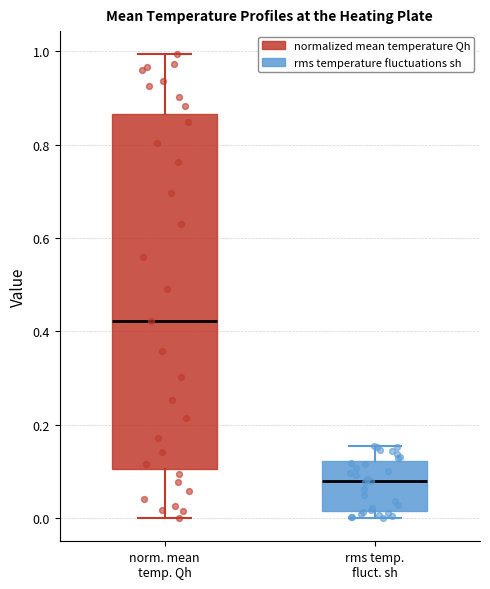

Reading left to right, transcribe this box plot: for each box, give where its median line is, the range the box spans, and where its two whiskers end, as read against the y-axis. The values are not printed on the chart, so give them approximately, as read against the axis.

norm. mean temp. Qh: median 0.42, box 0.10 to 0.86, whiskers 0.00 to 1.00
rms temp. fluct. sh: median 0.08, box 0.02 to 0.12, whiskers 0.00 to 0.16